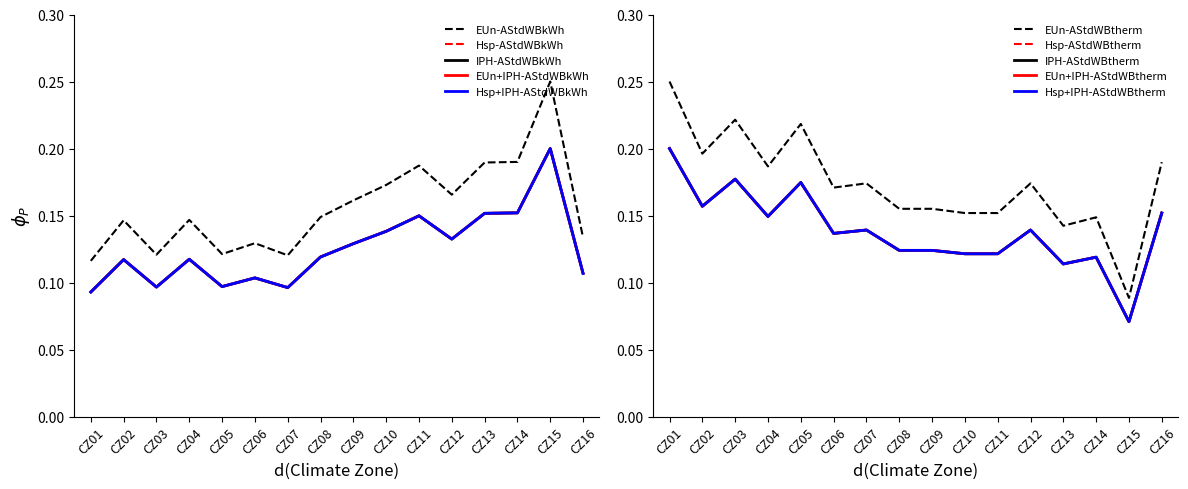

The Hsp-AStdWBkWh series shows 0.1 at CZ01. True or false?

False